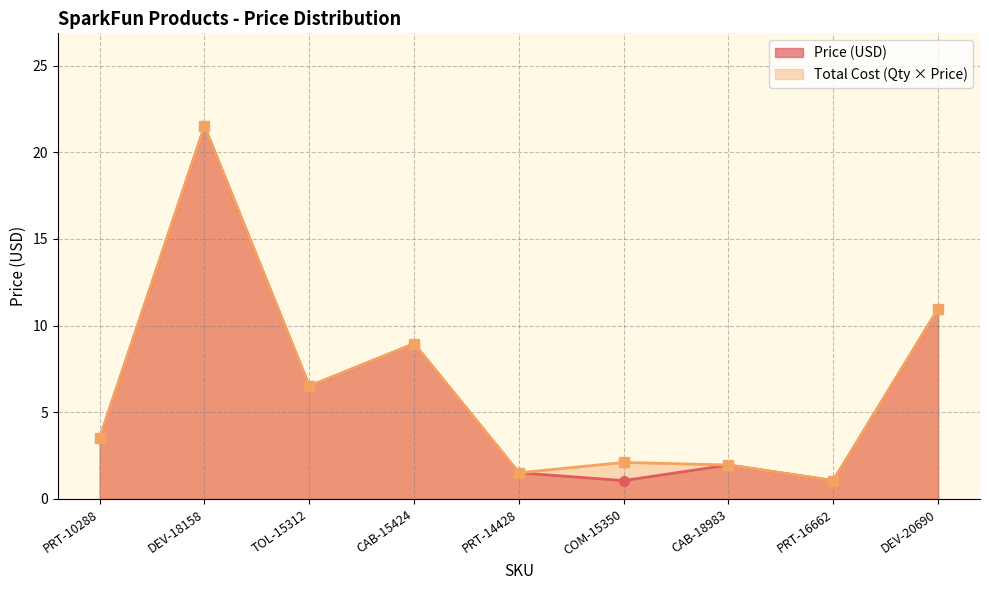

What is the sum of the Price (USD) values at TOL-15312 and CAB-15424?

15.4